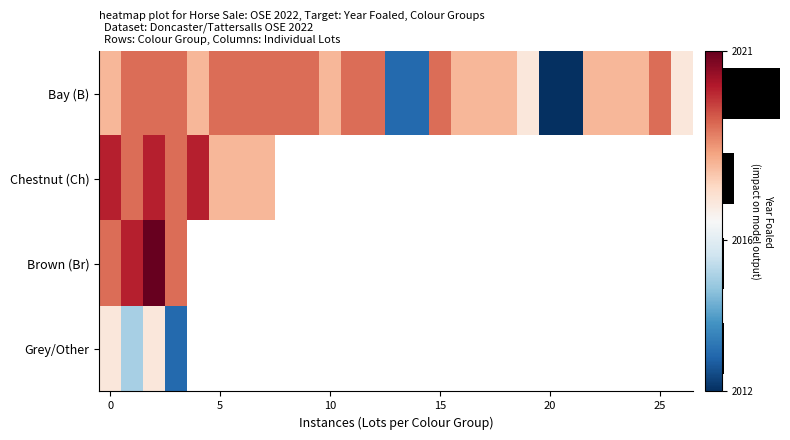

Between 8 and 7, which is larger?

8